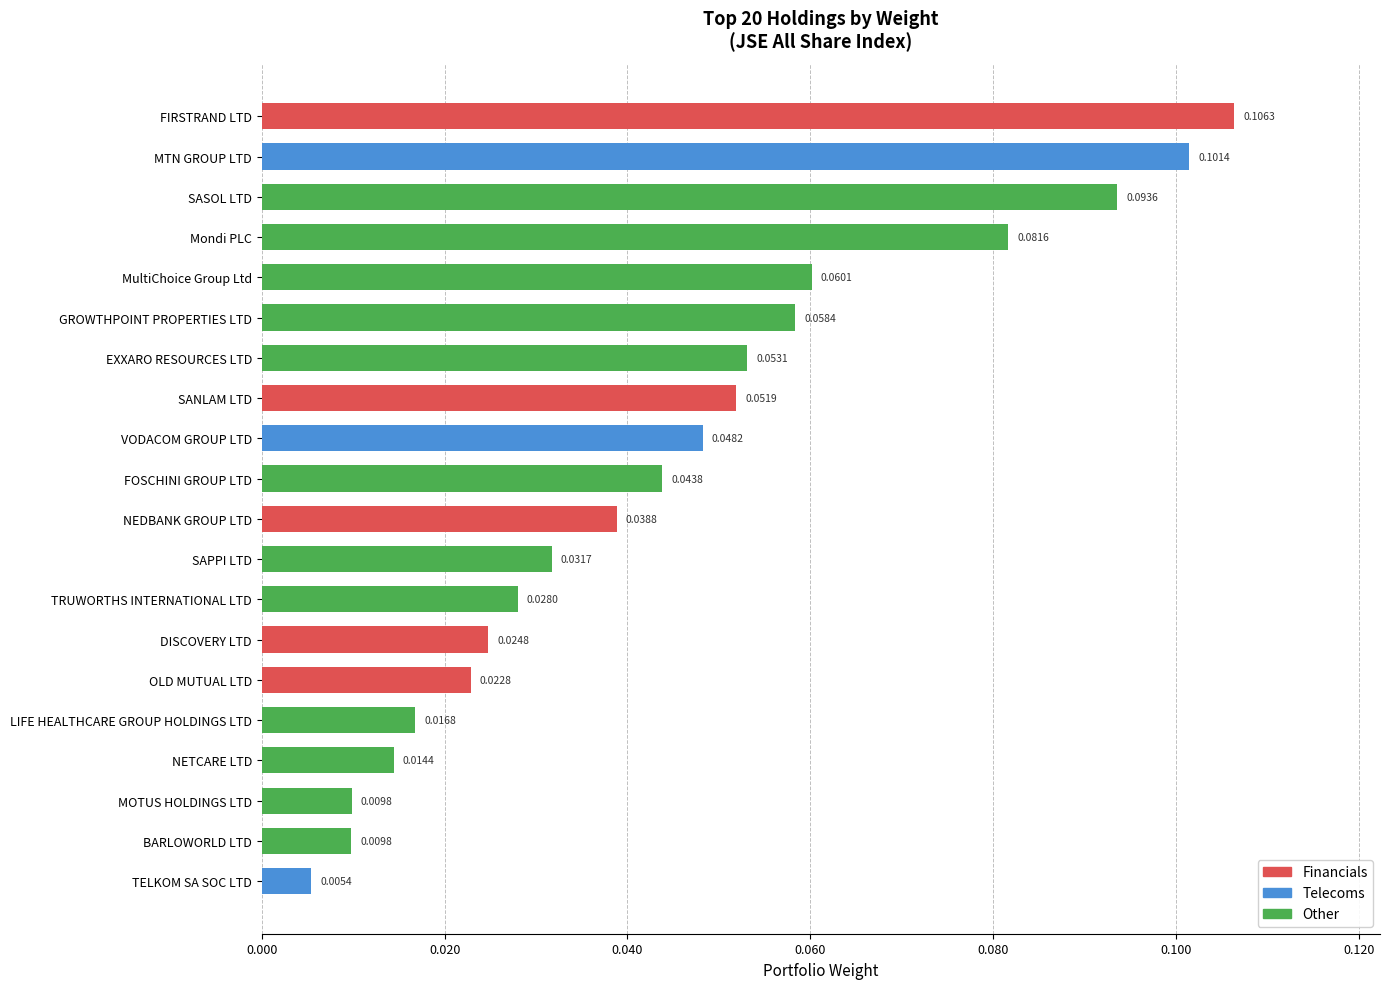

Between VODACOM GROUP LTD and LIFE HEALTHCARE GROUP HOLDINGS LTD, which is larger?

VODACOM GROUP LTD